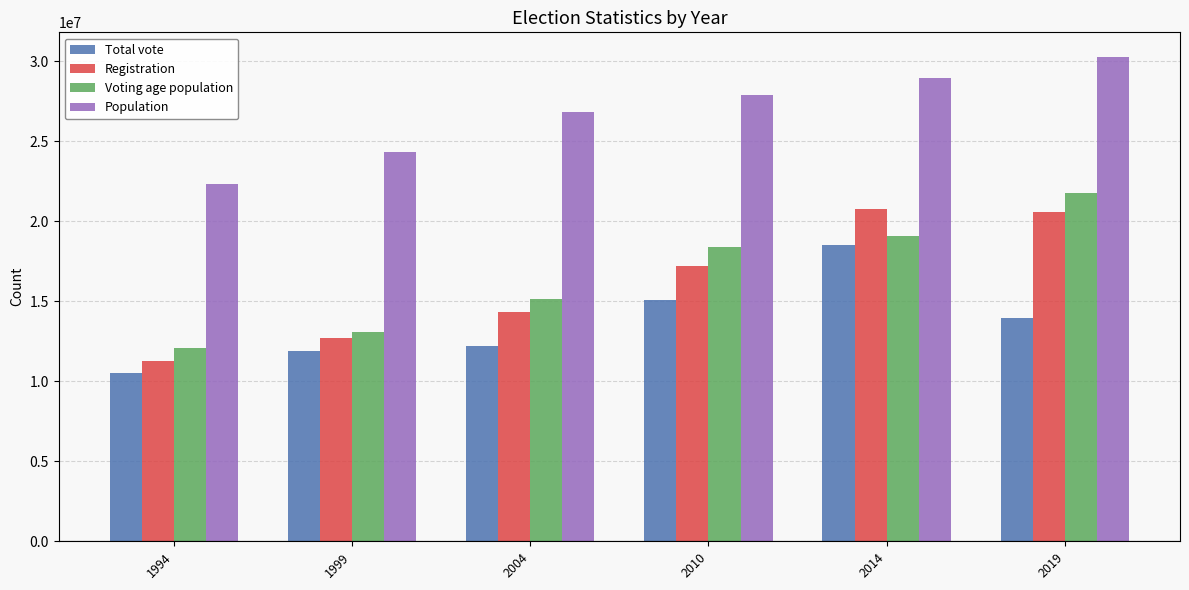

How many values in the Total vote series are below 13963627?

3